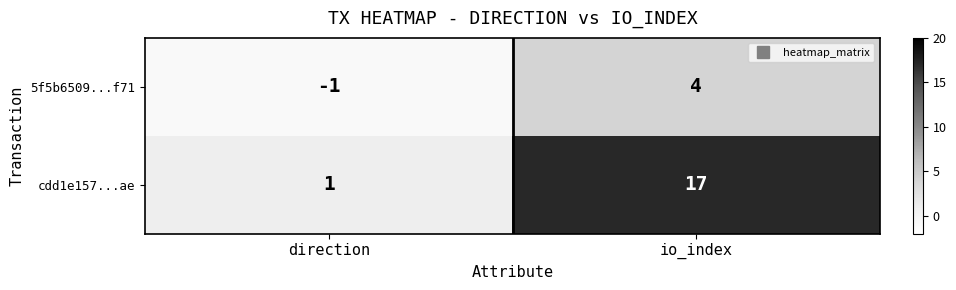

How many negative values does the 5f5b6509...f71 series have?

1